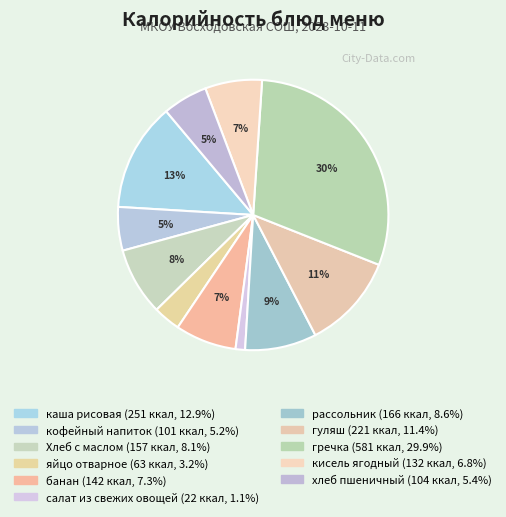

Which slice is the largest?

гречка